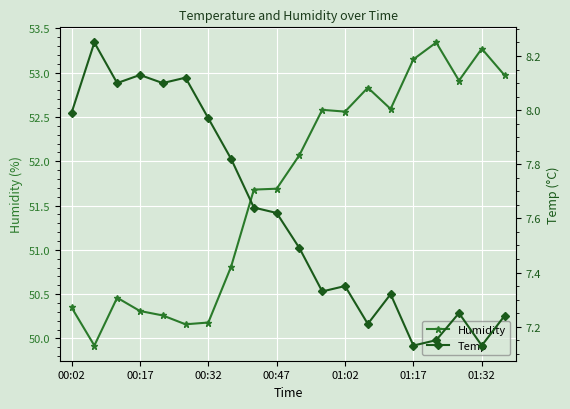

Is the value of Temp at 16 greater than the value of Humidity at 00:32?

No